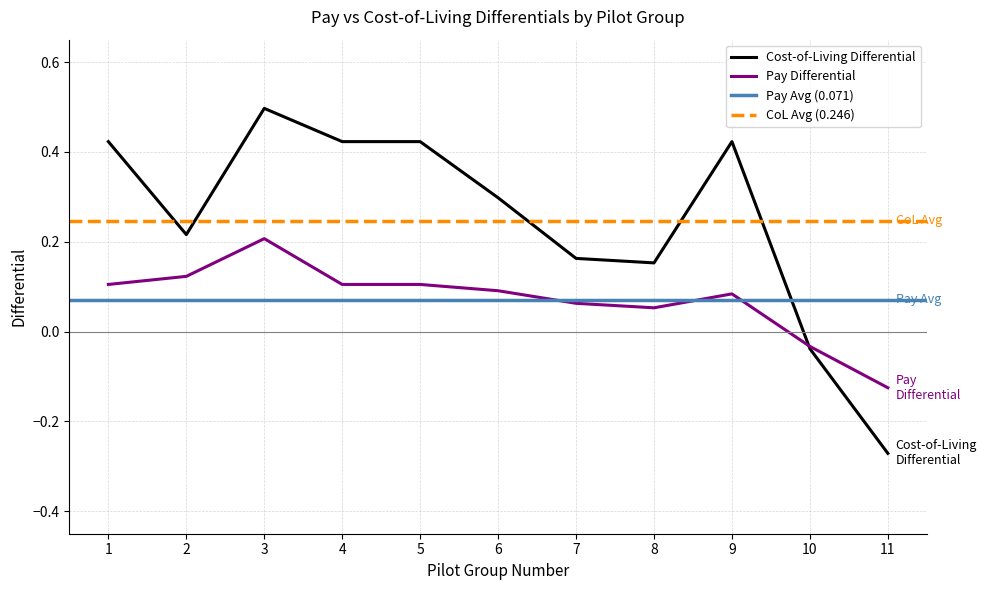

Rank the categories by Cost-of-Living Differential value from highest to lowest.

3, 1, 4, 5, 9, 6, 2, 7, 8, 10, 11